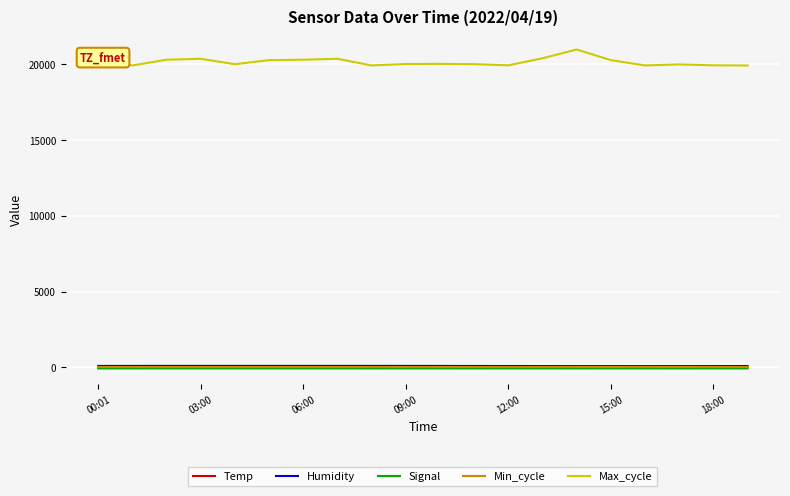

What is the highest value of the Max_cycle series?

20973.0